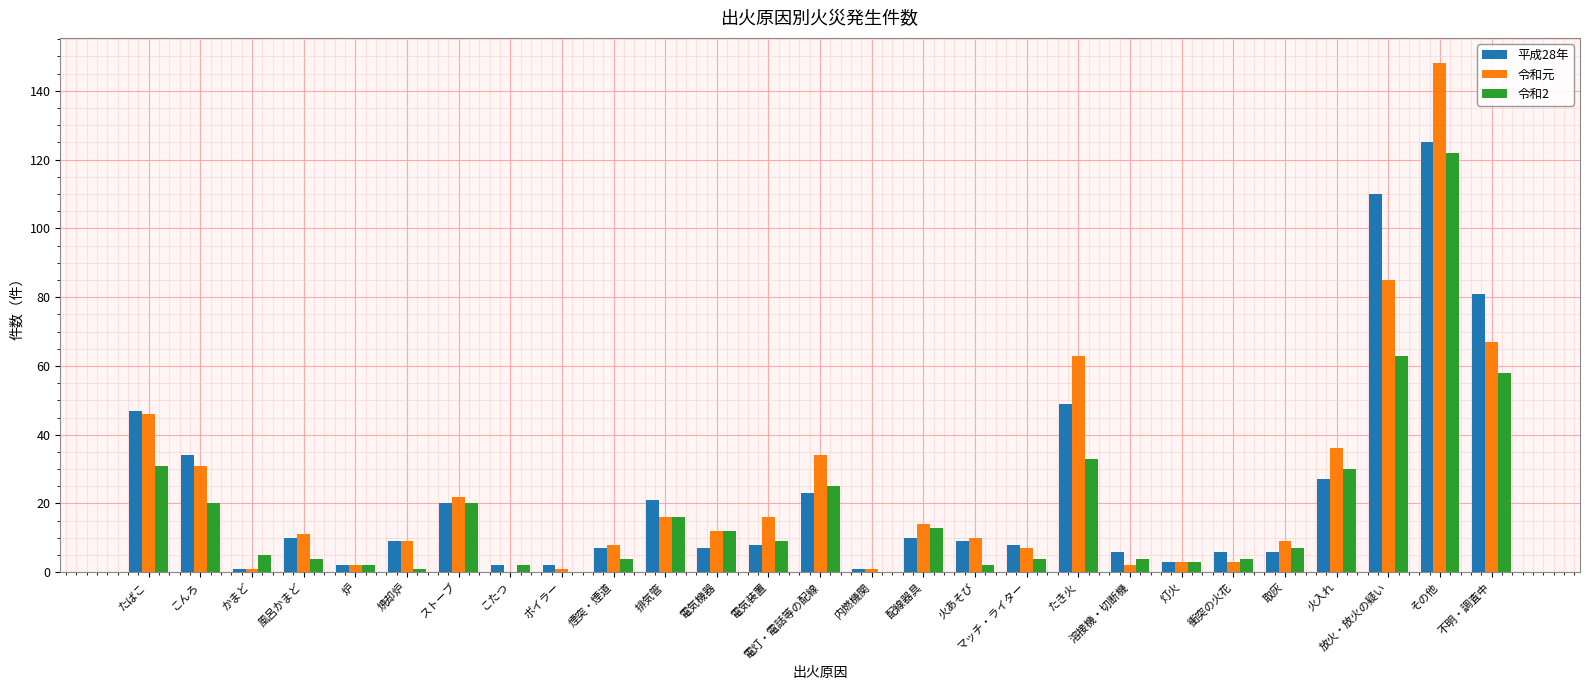

What is the difference between the 令和元 values at ストーブ and 配線器具?

8